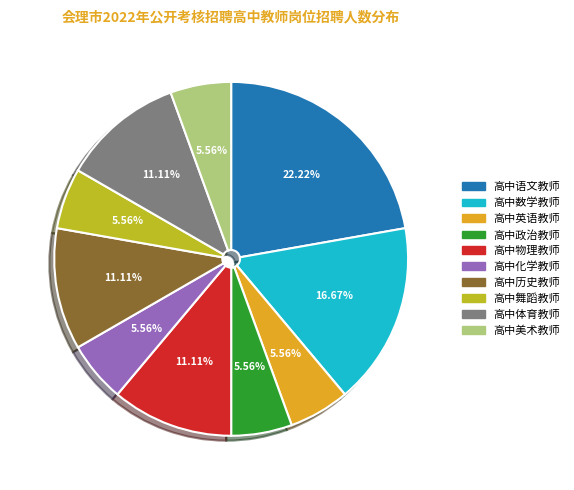

To the nearest percent, what percentage of the pie is 高中语文教师?

22%